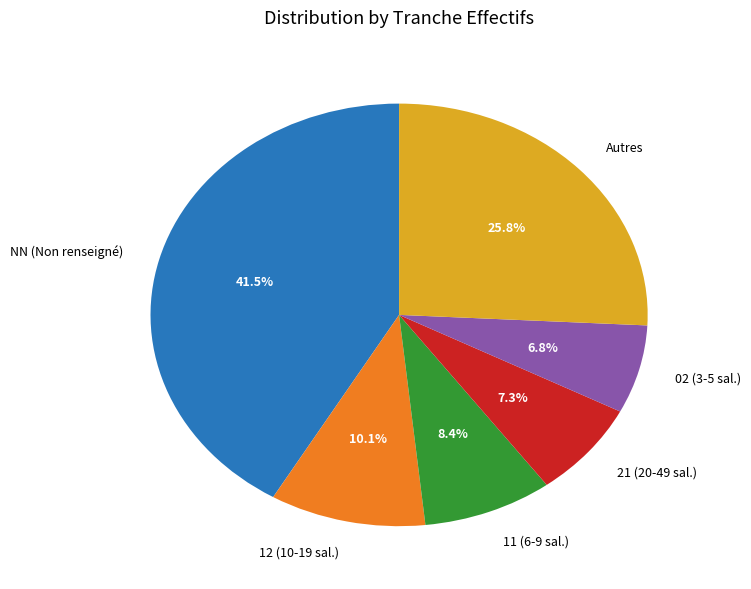

How many slices are in this pie chart?

6